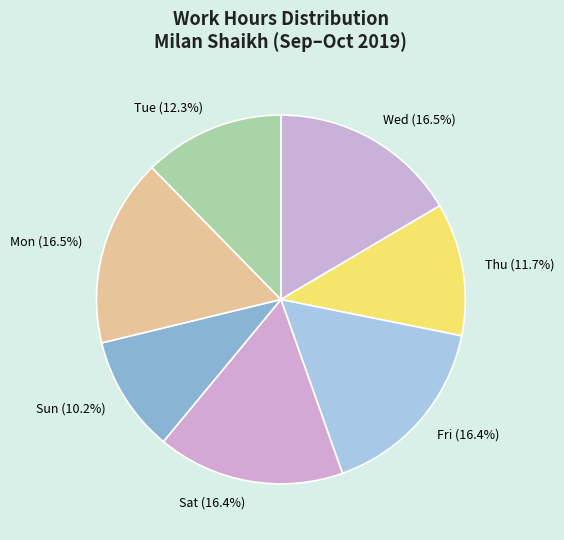

Which category has the smallest portion of the pie?

Sun (10.2%)